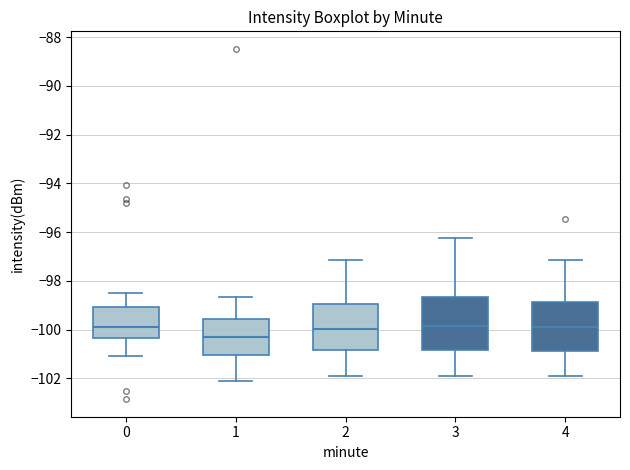

Where does the upper whisker of the box at x = 2 end on the y-axis? The values are not printed on the chart, so give them approximately, as read against the axis.

-97.2